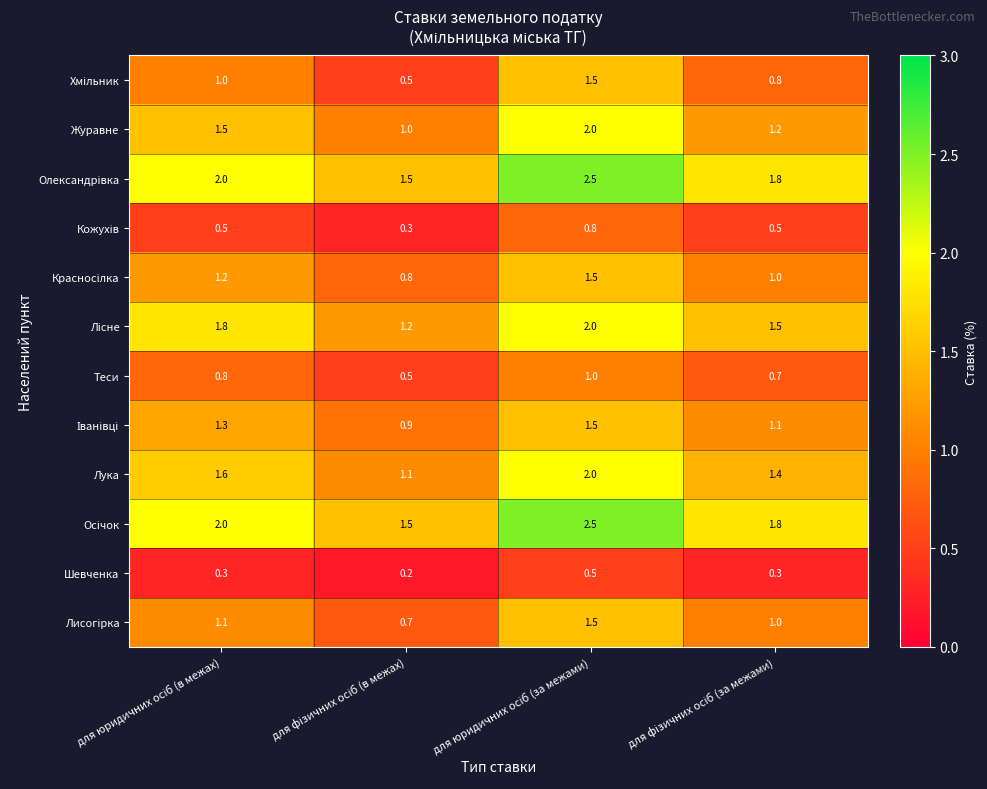

What is the average value of the Шевченка series?

0.3